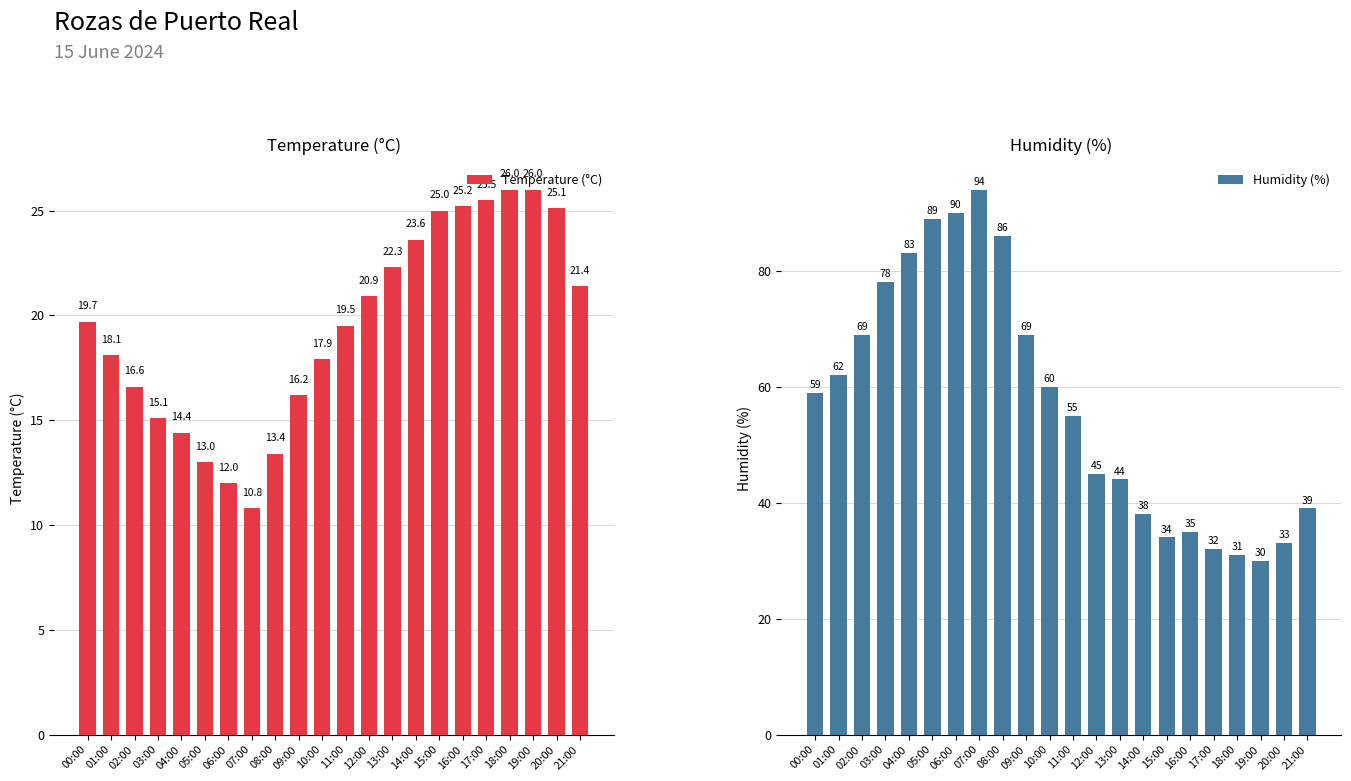

Between 10:00 and 19:00, which is larger?

19:00